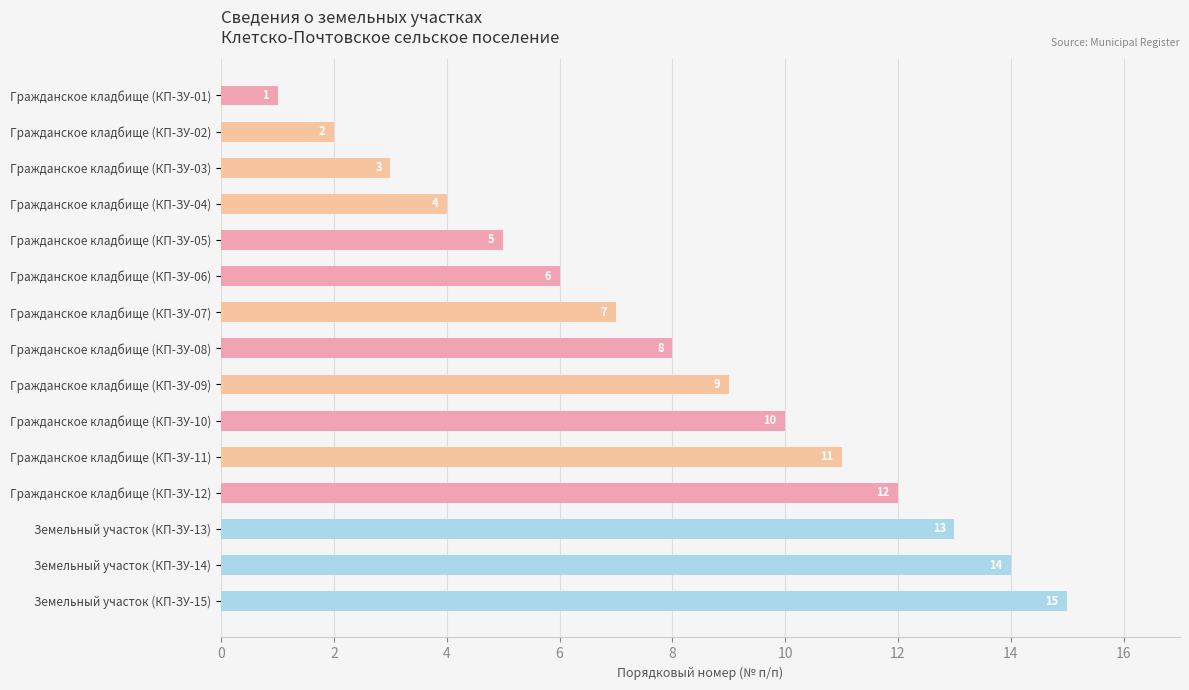

At which label is the value closest to 8?

Гражданское кладбище (КП-ЗУ-08)